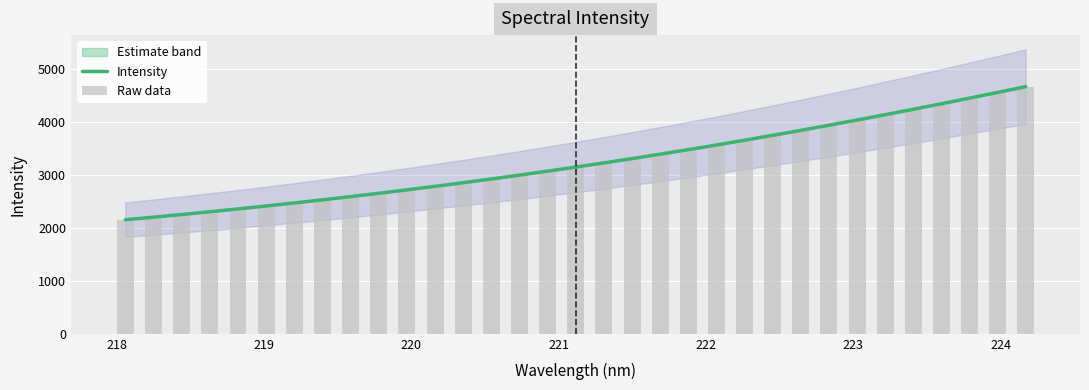

What is the maximum value for Intensity?

4666.4